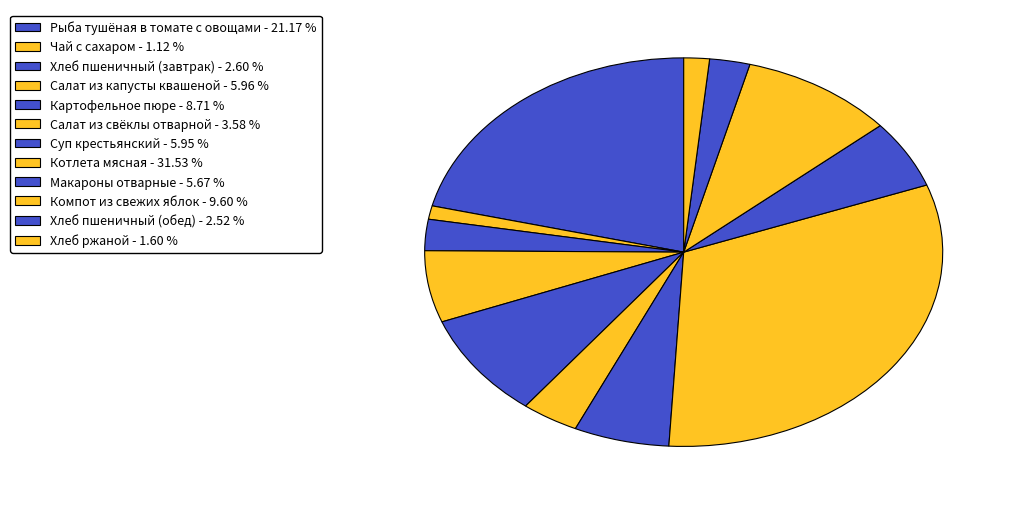

Does Макароны отварные account for over 50% of the chart?

No